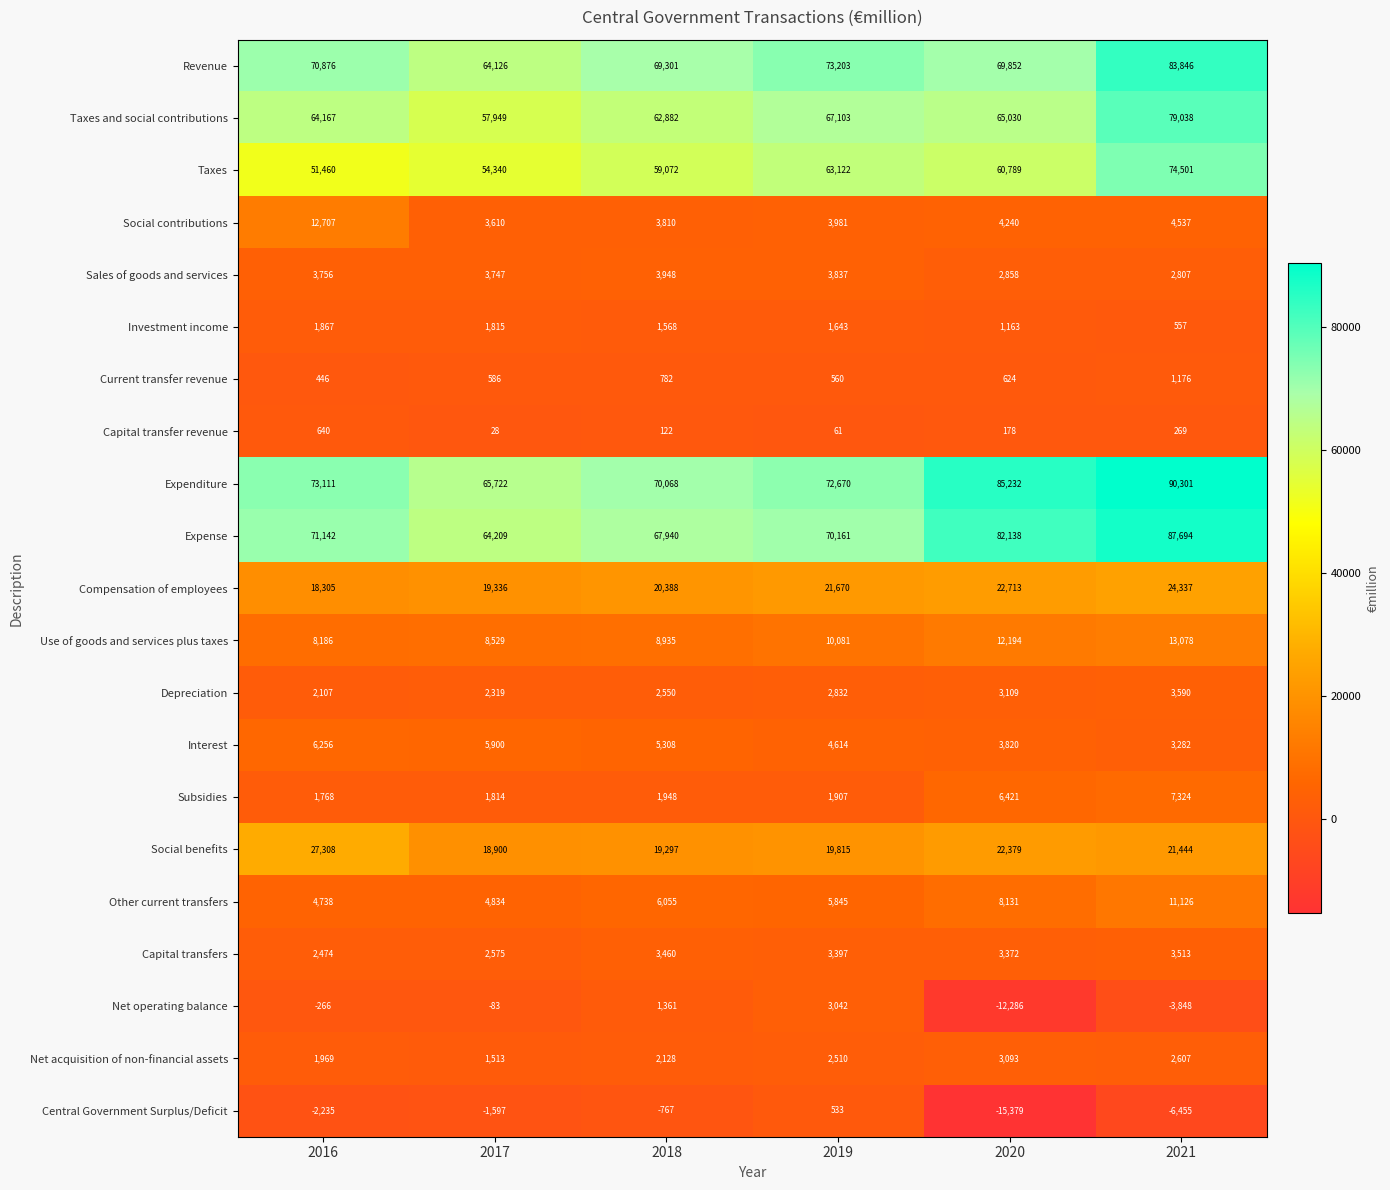

Rank the series at 2021 from highest to lowest value.

Expenditure, Expense, Revenue, Taxes and social contributions, Taxes, Compensation of employees, Social benefits, Use of goods and services plus taxes, Other current transfers, Subsidies, Social contributions, Depreciation, Capital transfers, Interest, Sales of goods and services, Net acquisition of non-financial assets, Current transfer revenue, Investment income, Capital transfer revenue, Net operating balance, Central Government Surplus/Deficit